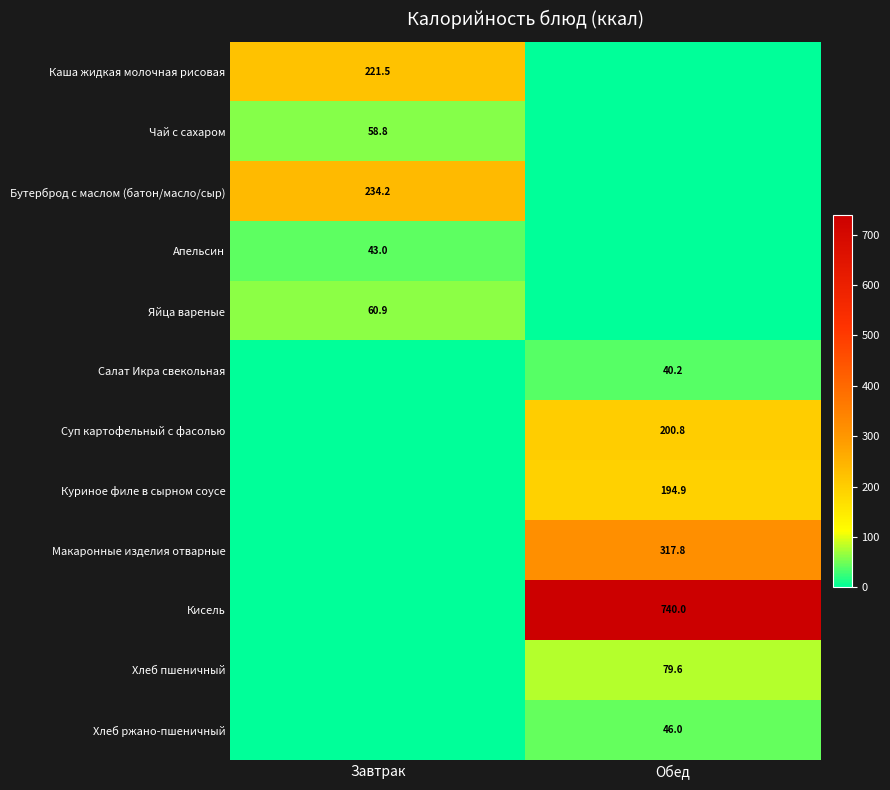

At how many categories does at least one series exceed 42?

2